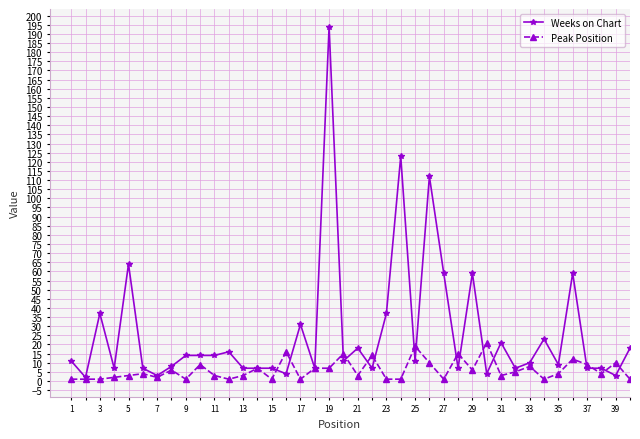

Reading right to left, extract all data points from this chart.

Weeks on Chart: 18	3	7	7	59	9	23	10	7	21	4	59	7	59	112	11	123	37	7	18	11	194	7	31	4	7	7	7	16	14	14	14	8	3	7	64	7	37	2	11
Peak Position: 1	10	4	9	12	4	1	8	5	3	21	6	15	1	10	19	1	1	14	3	15	7	7	1	16	1	7	3	1	3	9	1	6	2	4	3	2	1	1	1